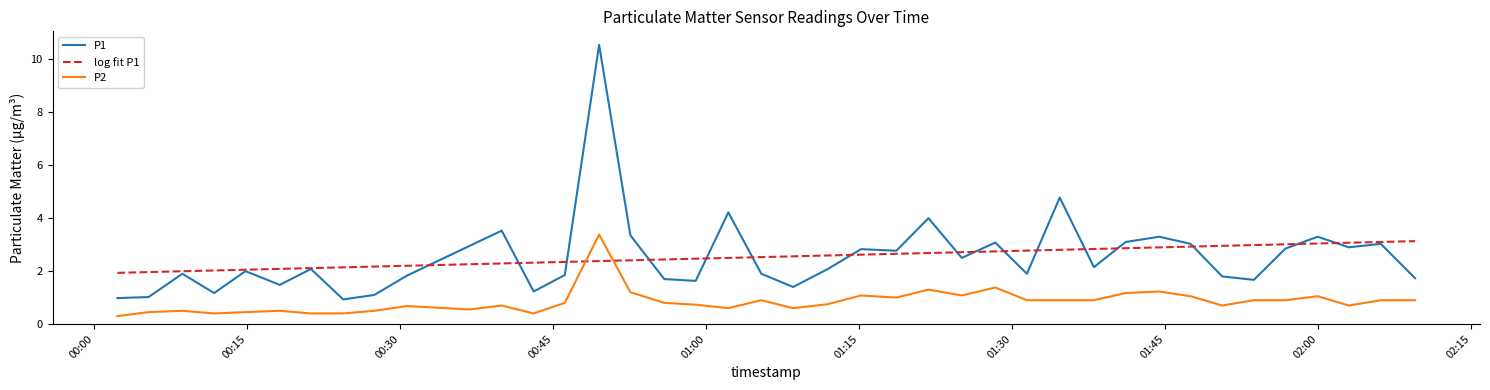

Which series has the widest spread of values?

P1